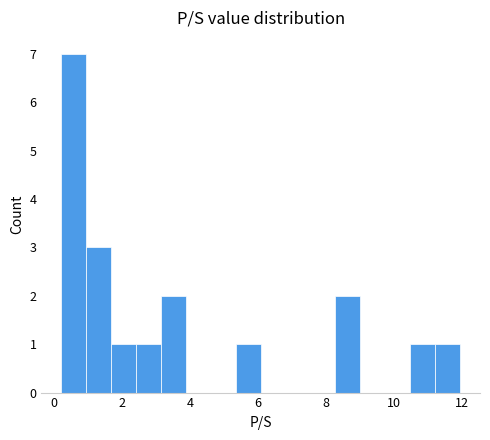

Read against the x-axis, roughly where is the centre of the tallest bar?

0.6